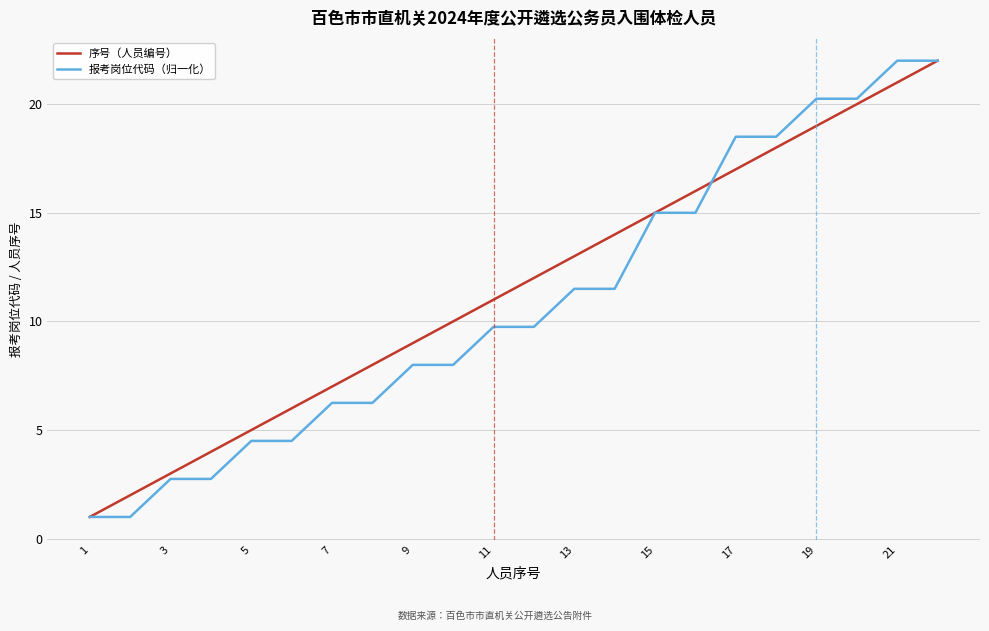

What is the difference between the maximum and minimum values in the 报考岗位代码（归一化） series?

21.0